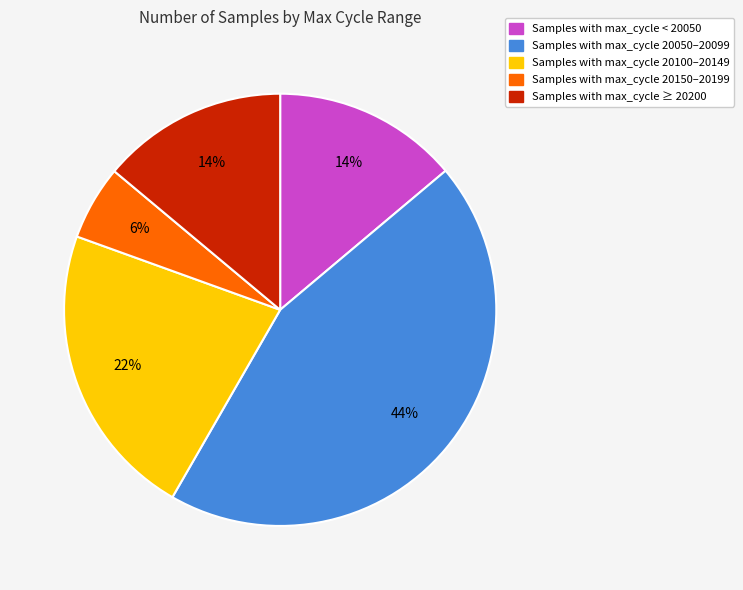

Is there a majority slice in this chart?

No